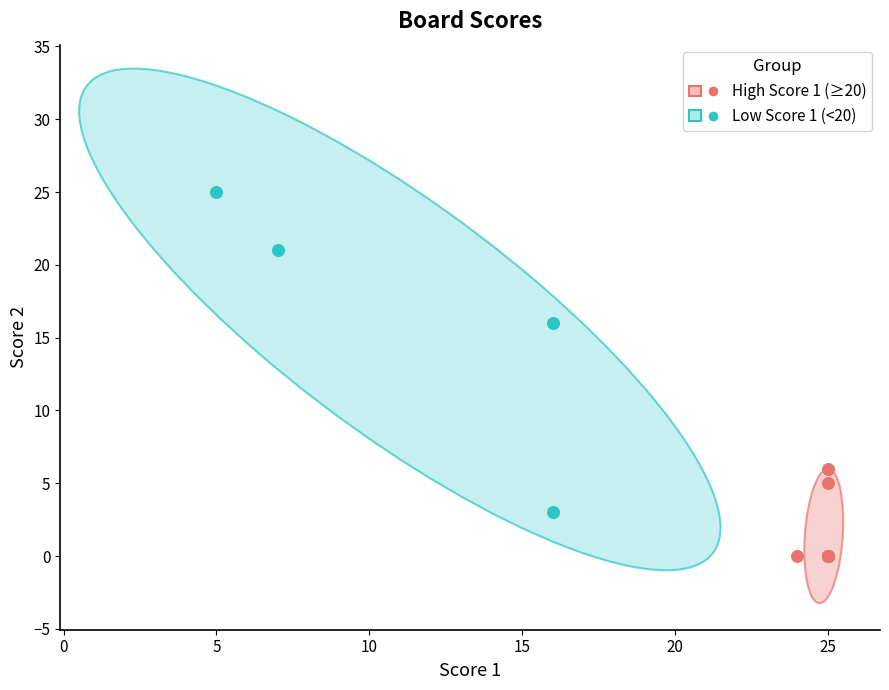

Which series contains the lowest Y value?

High Score 1 (≥20)